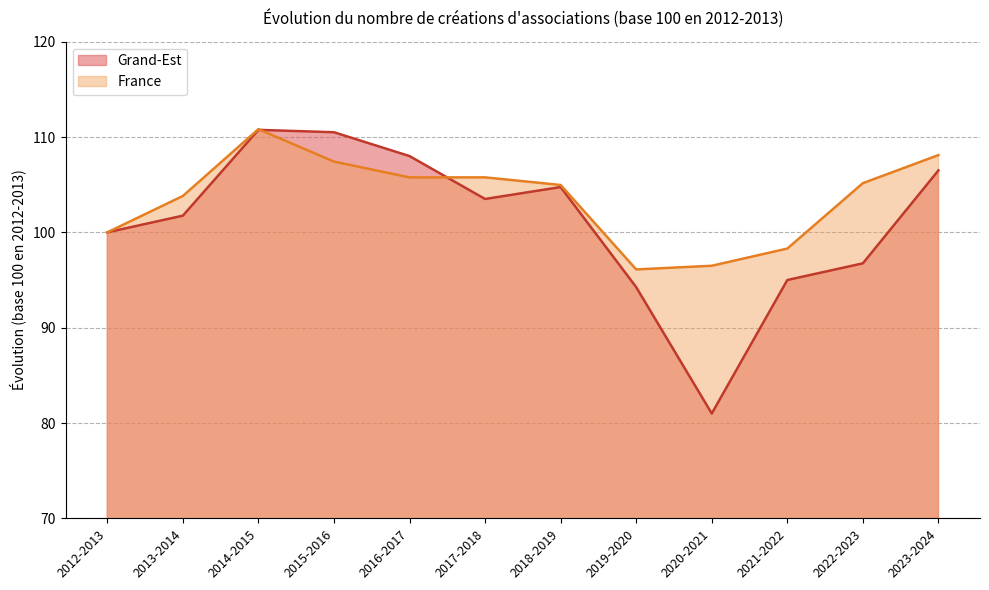

How many intersections are there between Grand-Est and France?

2